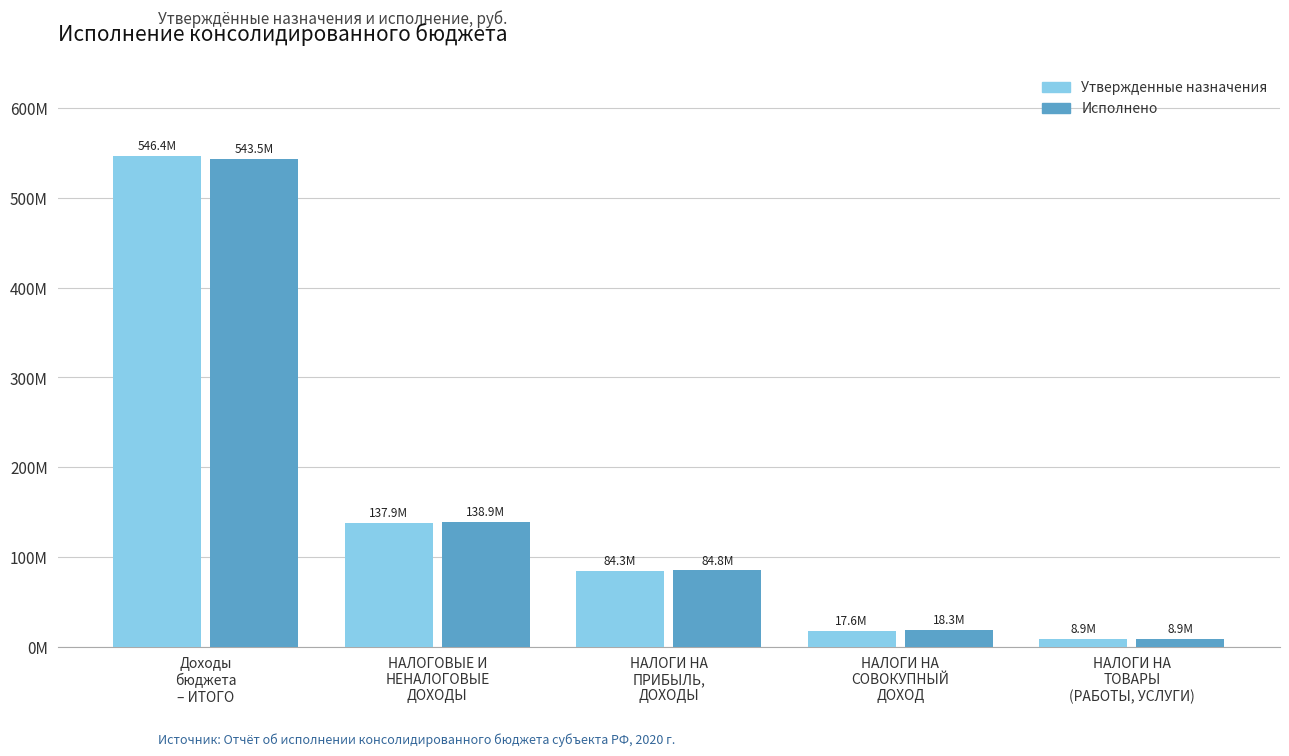

What is the average value of the Утвержденные назначения series?

159018090.7